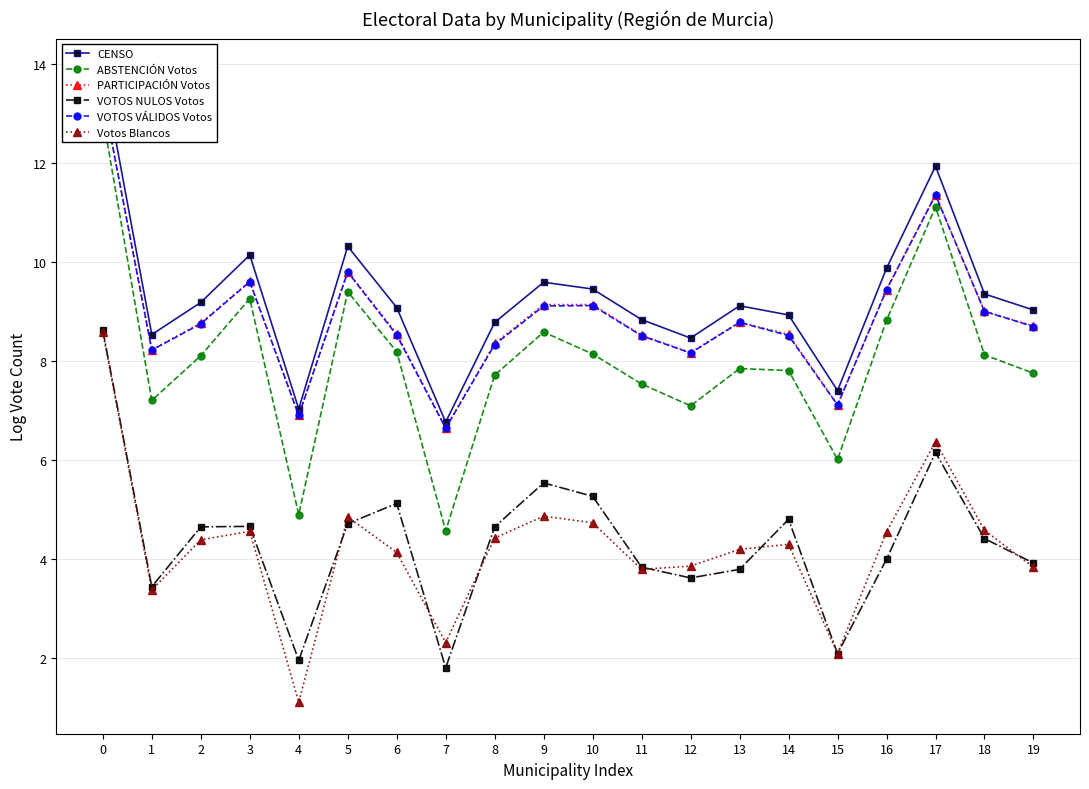

What is the value of the ABSTENCIÓN Votos point at the 16th from the left?

6.0